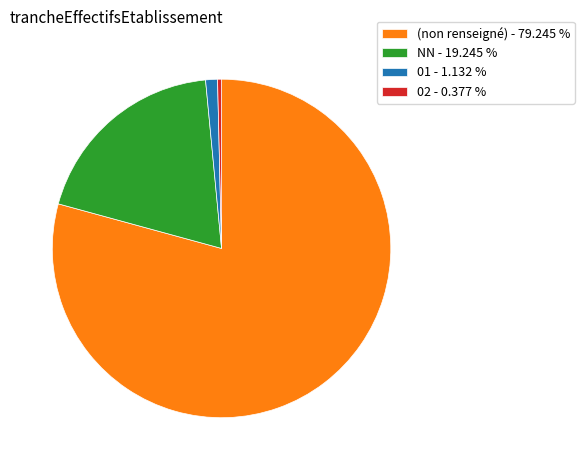

Rank the categories by value from highest to lowest.

(non renseigné) - 79.245 %, NN - 19.245 %, 01 - 1.132 %, 02 - 0.377 %